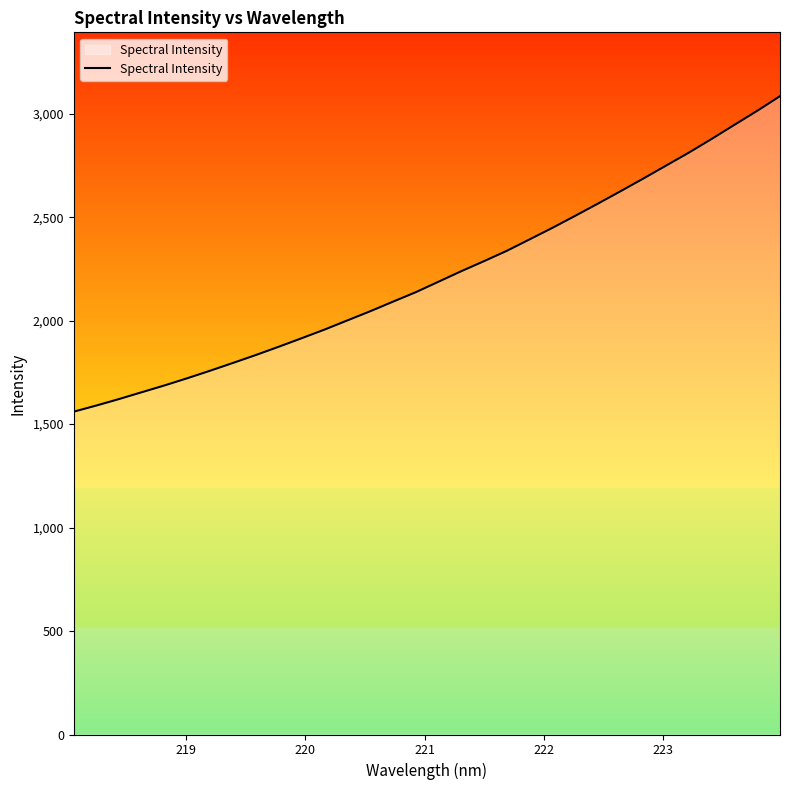

How many categories are shown in the chart?

32